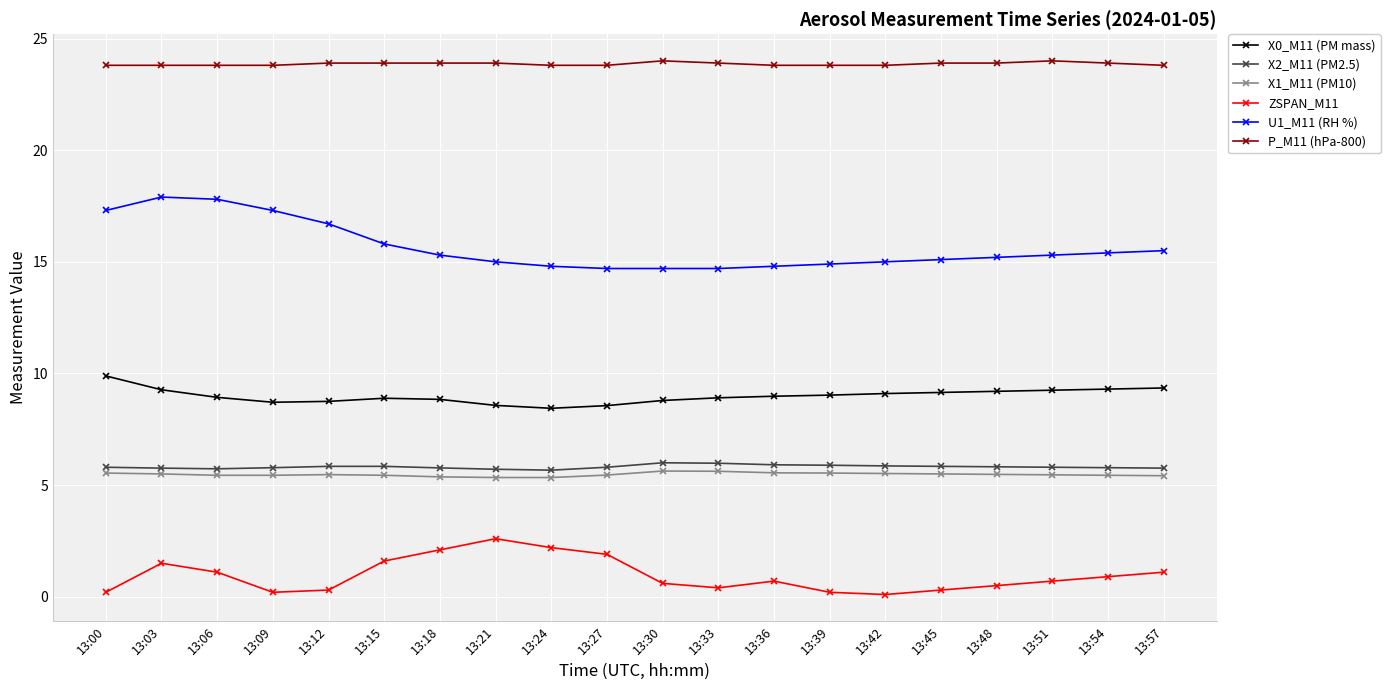

What are all the series names shown in the legend?

X0_M11 (PM mass), X2_M11 (PM2.5), X1_M11 (PM10), ZSPAN_M11, U1_M11 (RH %), P_M11 (hPa-800)